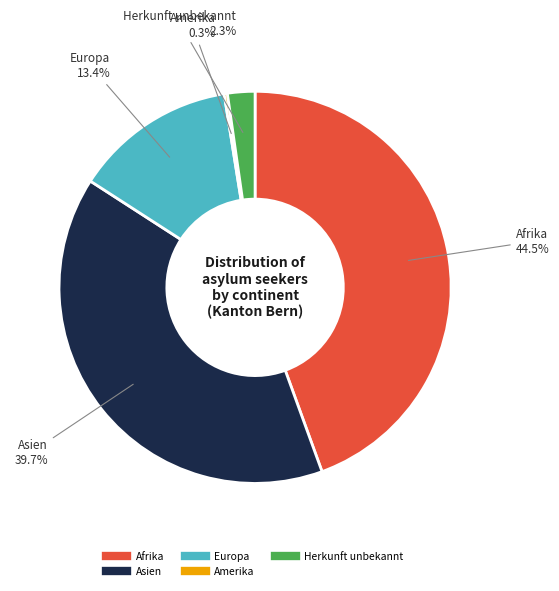

Does any single category account for the majority?

No